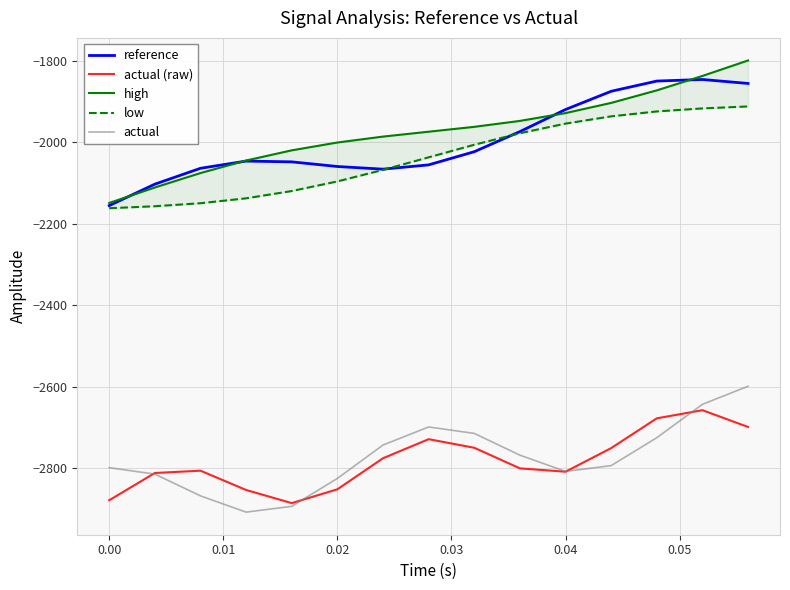

Which series has the widest spread of values?

high